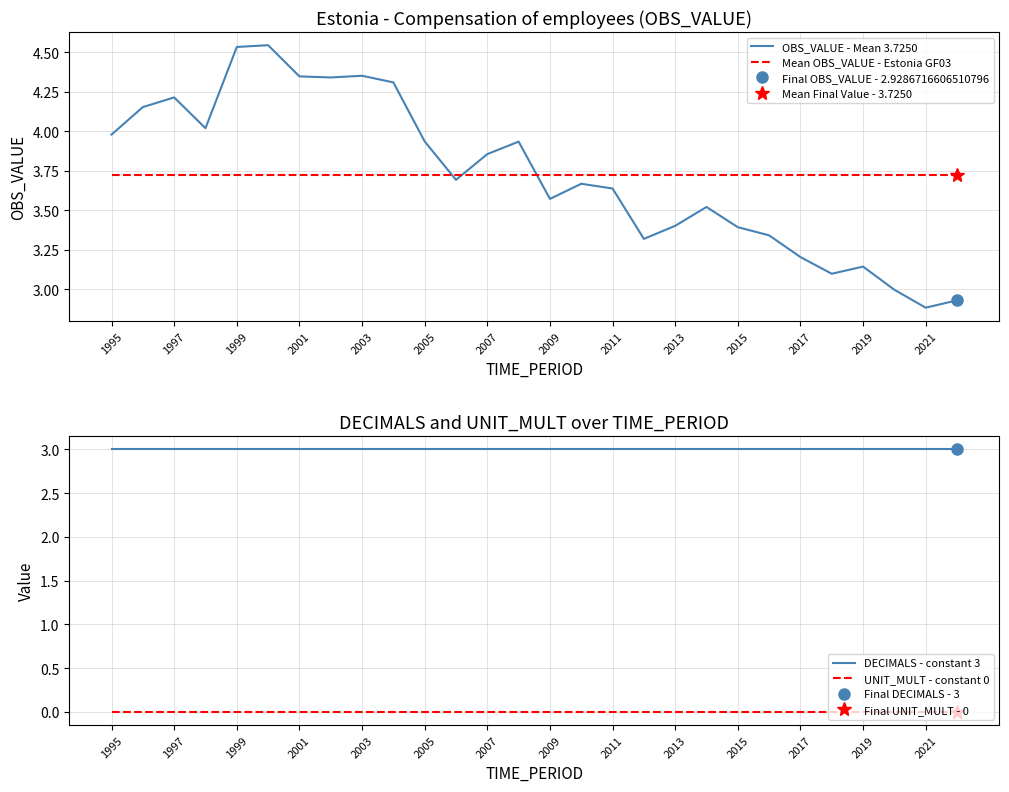

The Mean OBS_VALUE - Estonia GF03 series shows 2.5 at 2013. True or false?

False